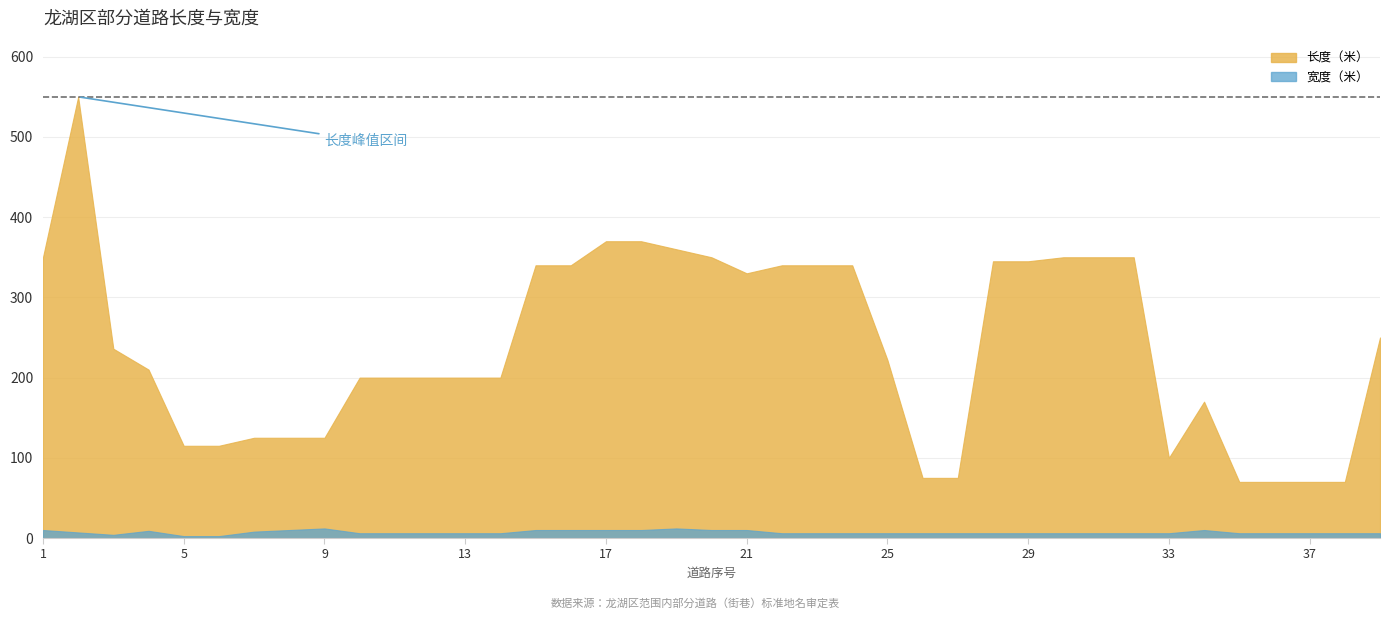

At which label is 长度（米） closest to 310?

21